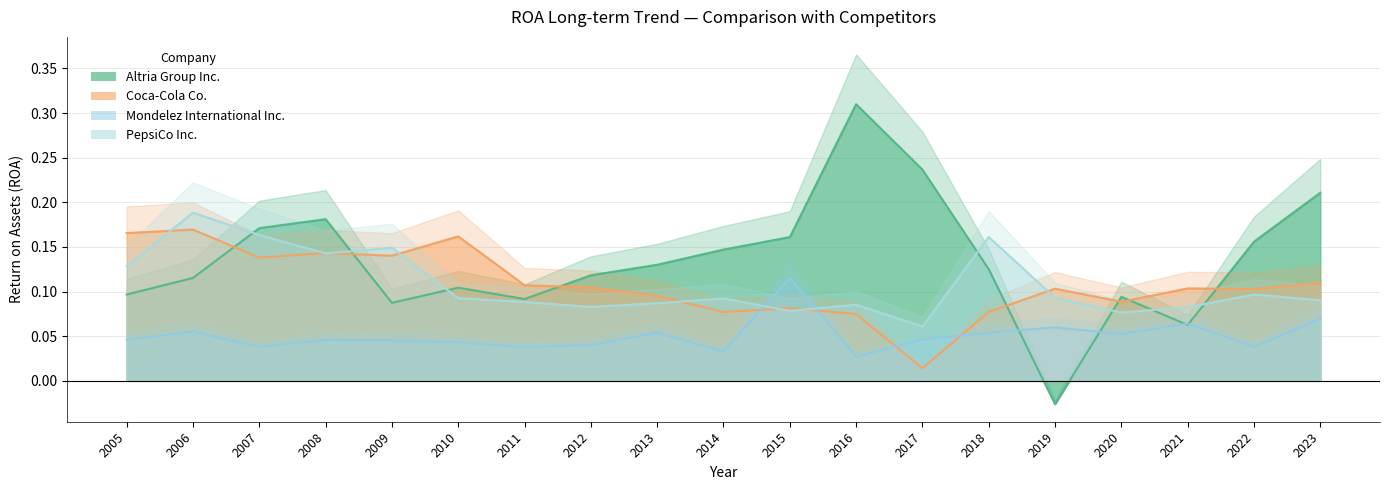

What is the sum of the Coca-Cola Co. values at 2010 and 2016?

0.2